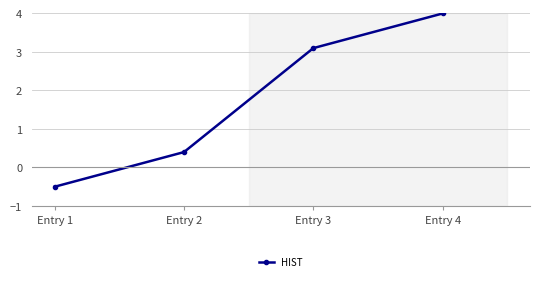

Reading right to left, list all the values displayed in this chart.

4.0	3.1	0.4	-0.5